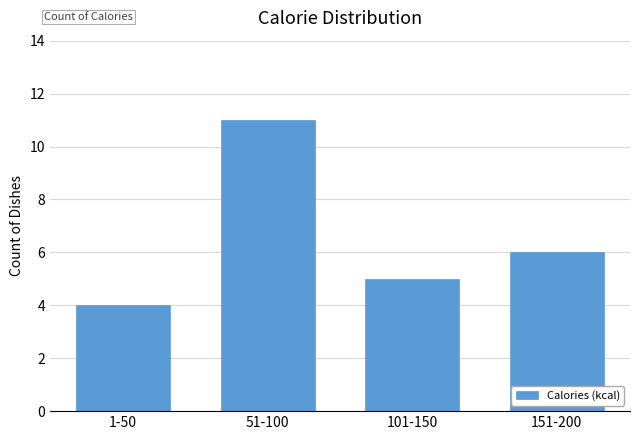

Reading left to right, extract all data points from this chart.

1-50=4	51-100=11	101-150=5	151-200=6